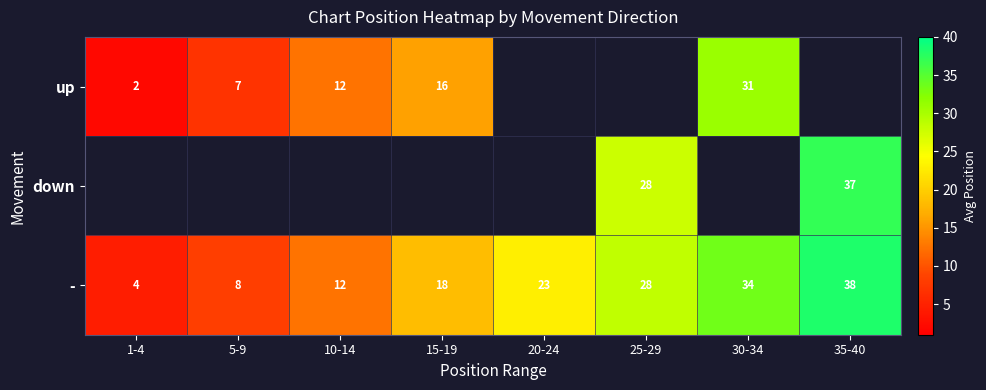

What is the difference between the second highest and second lowest values in the - series?

26